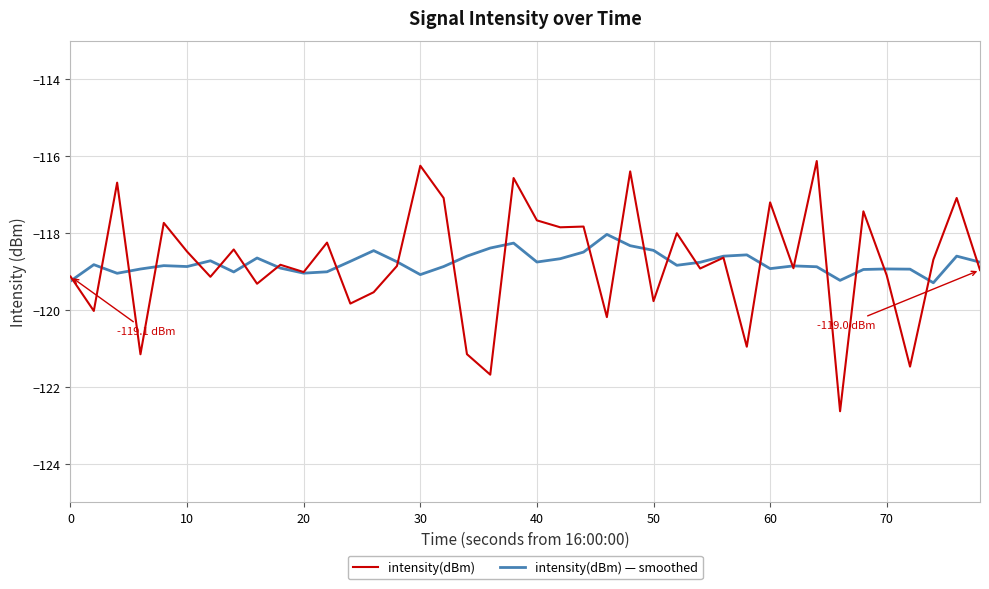

What is the highest value of the intensity(dBm) series?

-116.1